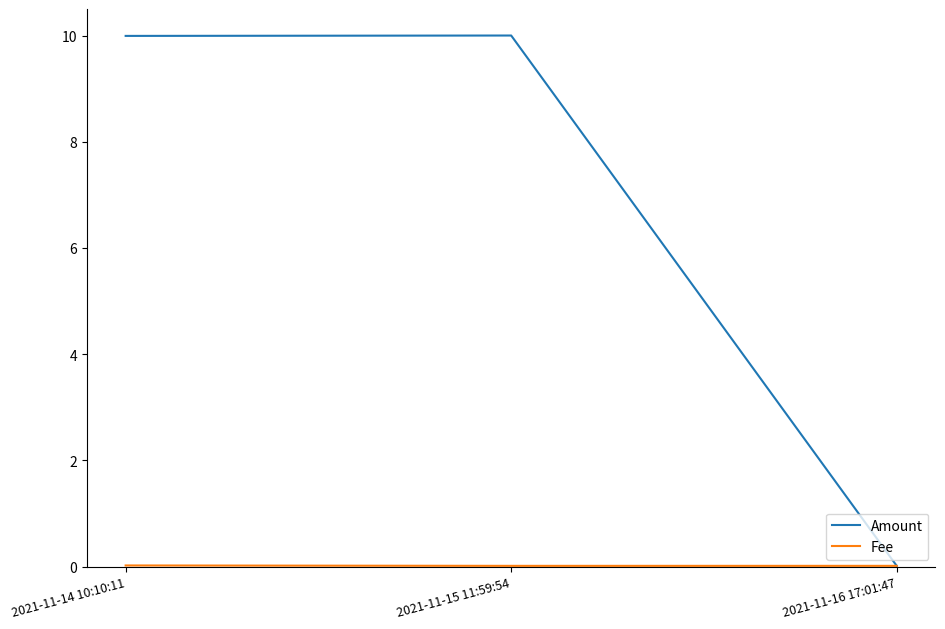

Is this an area chart (filled region under the line)?

No